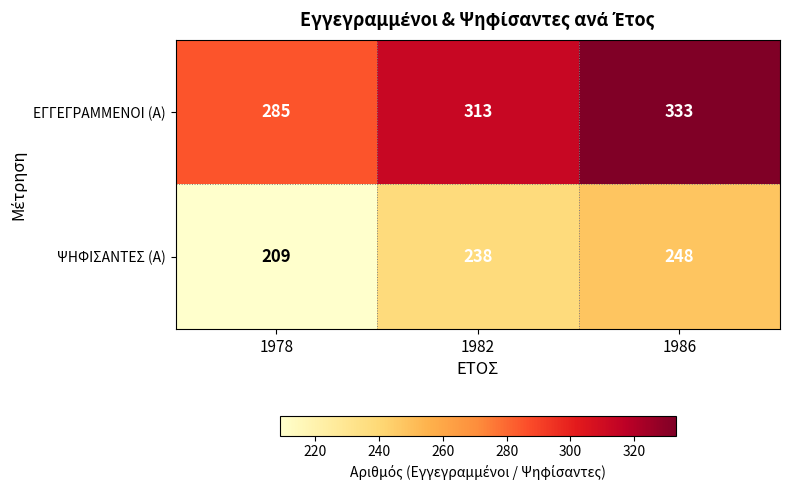

Reading left to right, transcribe all the data shown in this chart.

ΕΓΓΕΓΡΑΜΜΕΝΟΙ (Α): 1978=285	1982=313	1986=333
ΨΗΦΙΣΑΝΤΕΣ (Α): 1978=209	1982=238	1986=248